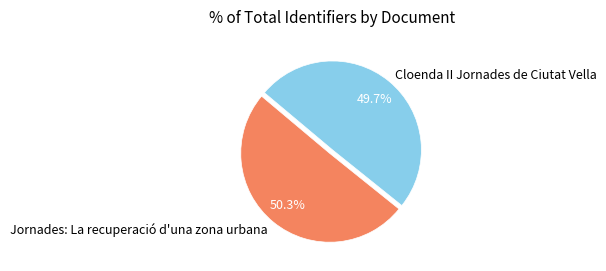

Combined, do Cloenda II Jornades de Ciutat Vella and Jornades: La recuperació d'una zona urbana account for over 50%?

Yes